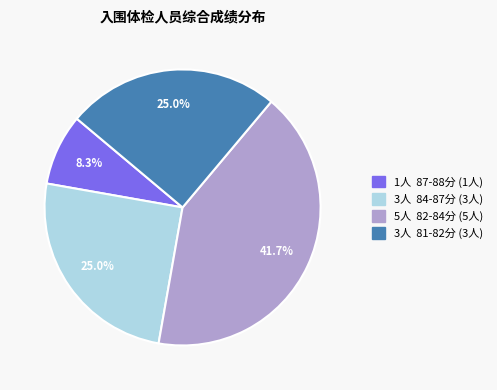

Is there any slice that represents more than half of the pie?

No